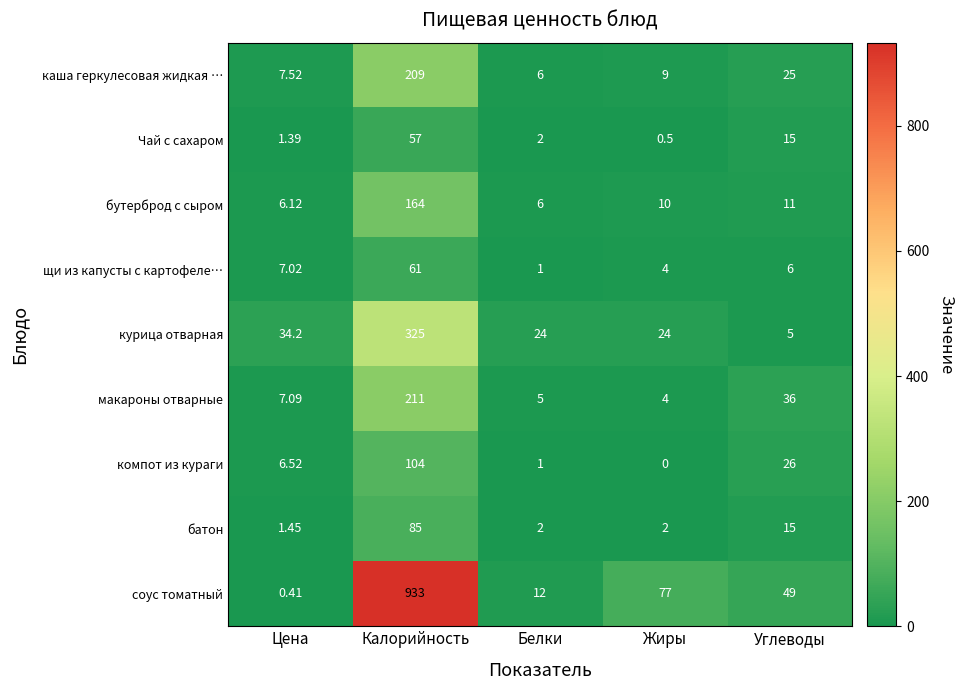

Where does the соус томатный series first go above 49?

Калорийность